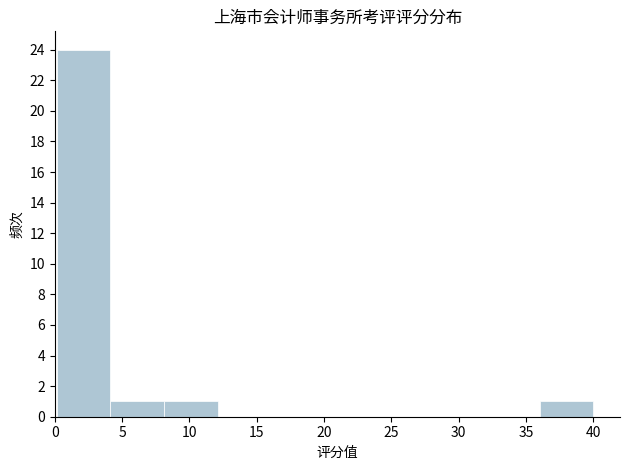

Over which range of the x-axis is the bar tallest?

0 to 4